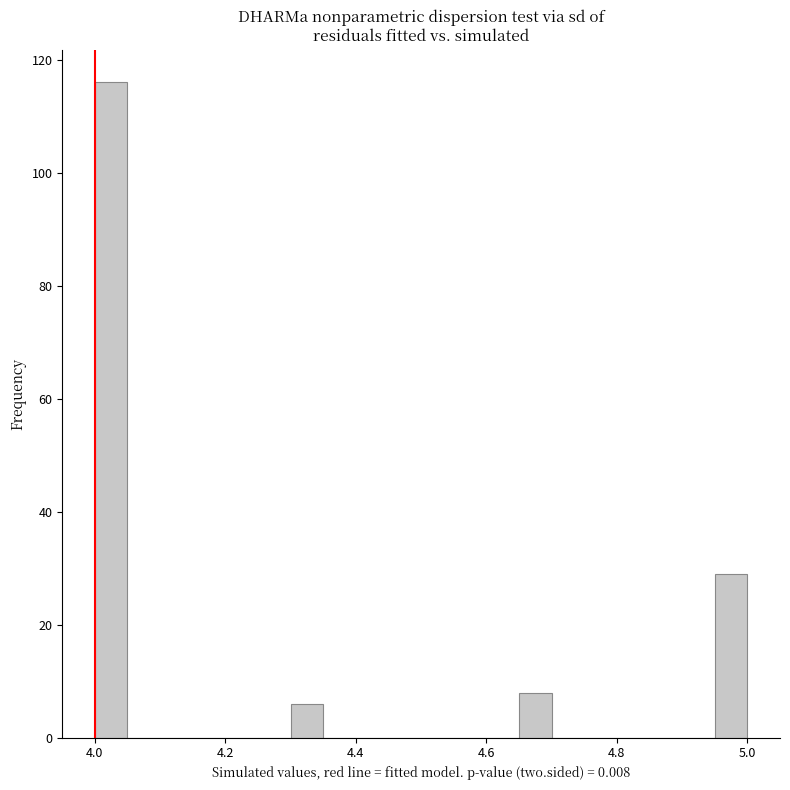

Around what value on the x-axis is the tallest bar? Give the approximate position of its centre, as read against the axis.

4.02